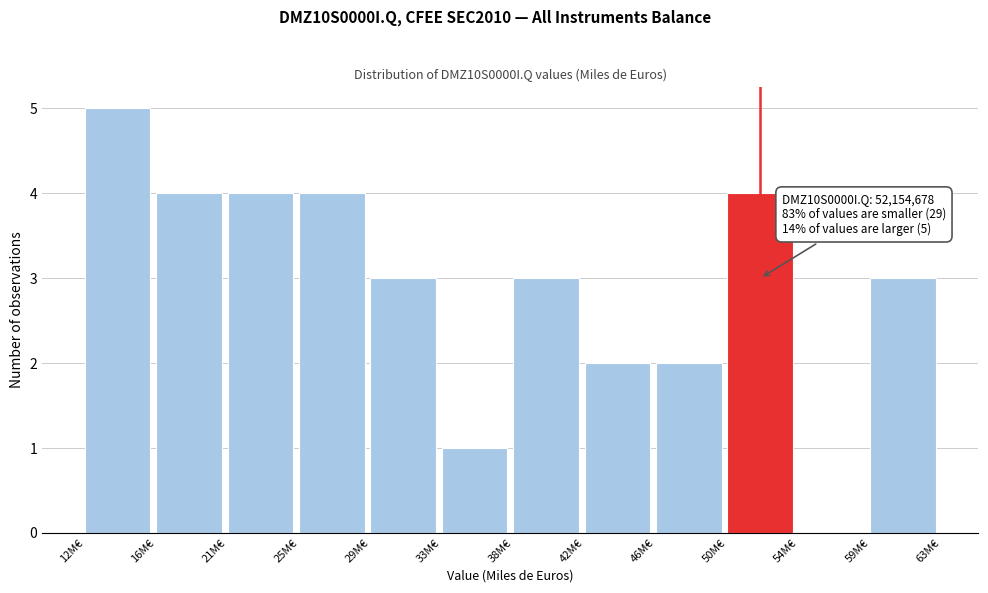

Reading left to right, extract all data points from this chart.

12M€=5	16M€=4	21M€=4	25M€=4	29M€=3	33M€=1	38M€=3	42M€=2	46M€=2	50M€=4	54M€=0	59M€=3